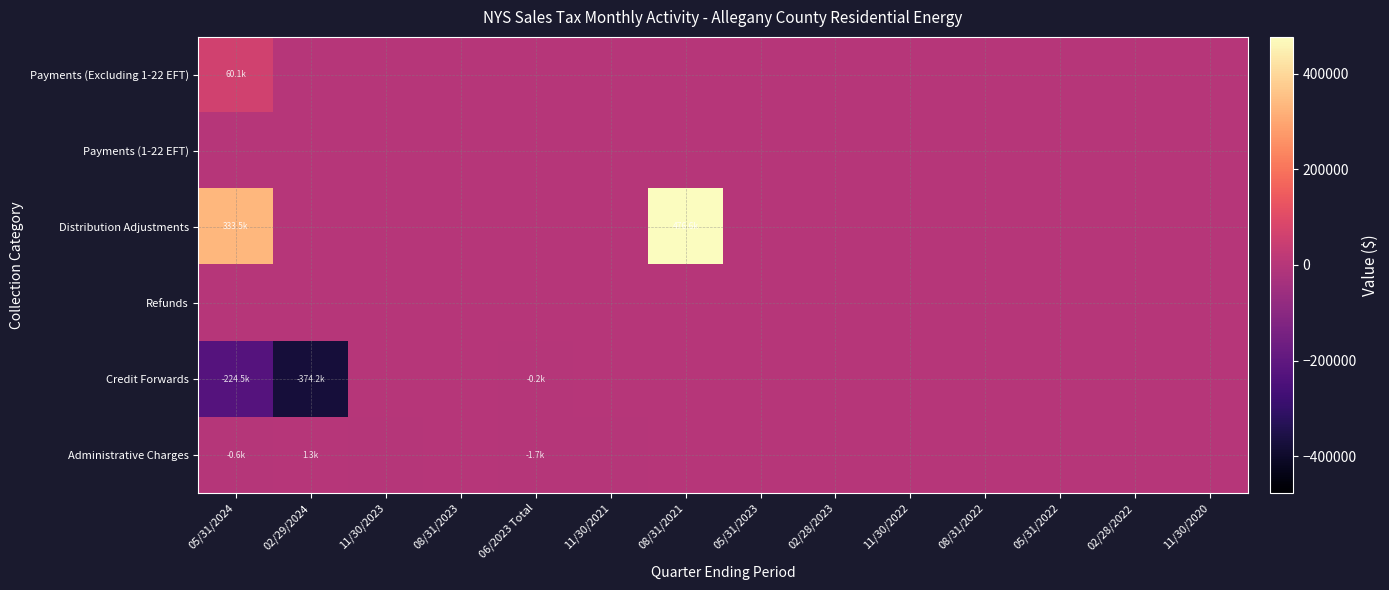

At how many categories does at least one series exceed 246135?

2